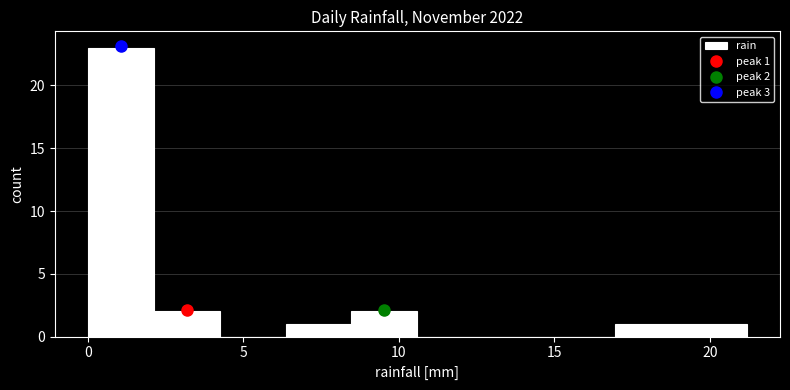

Which range on the x-axis has the tallest bar?

0.0 to 2.0